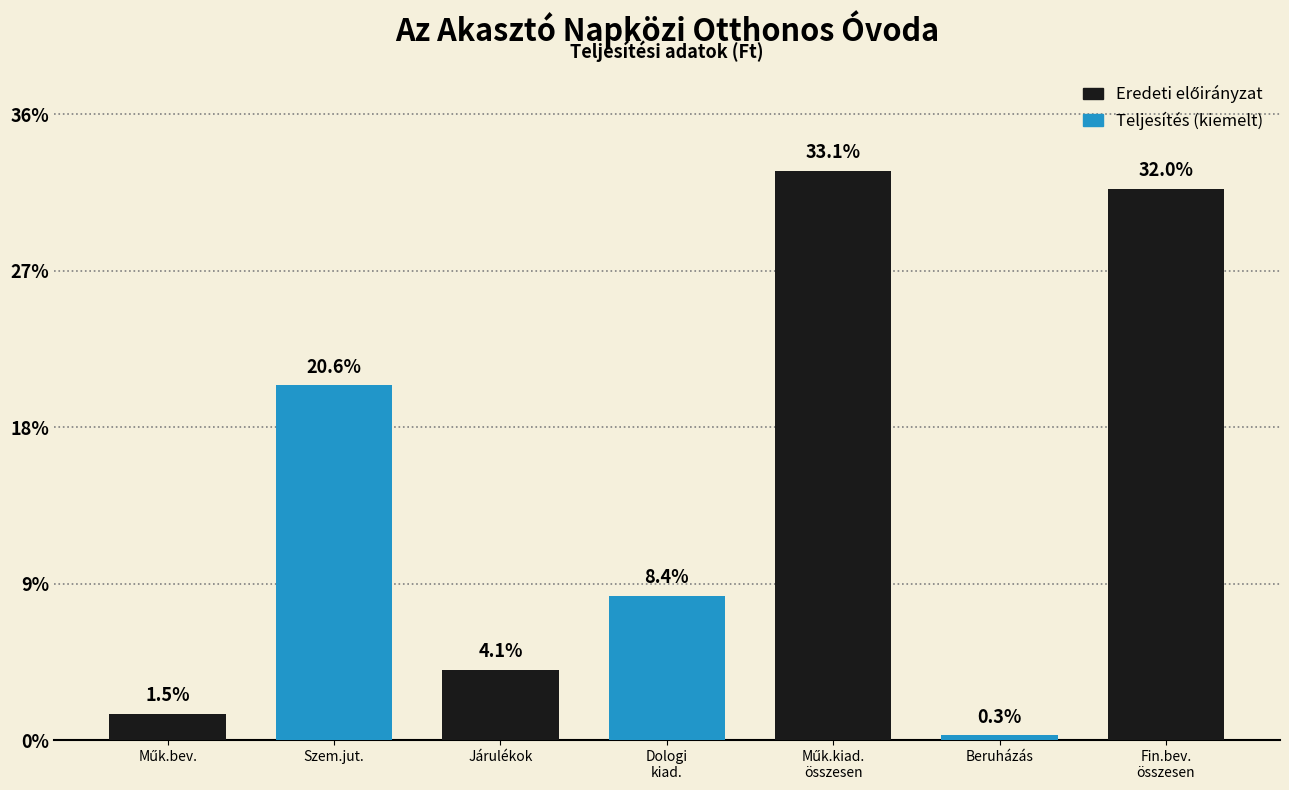

Does the chart contain any negative values?

No